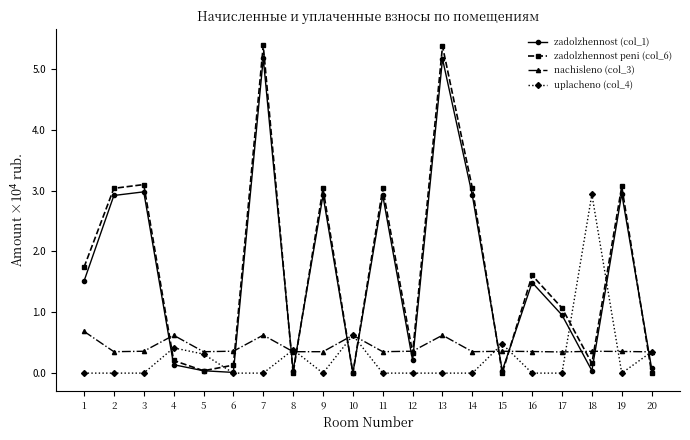

True or false: zadolzhennost (col_1) has more than 0 points higher than both neighbors.

True